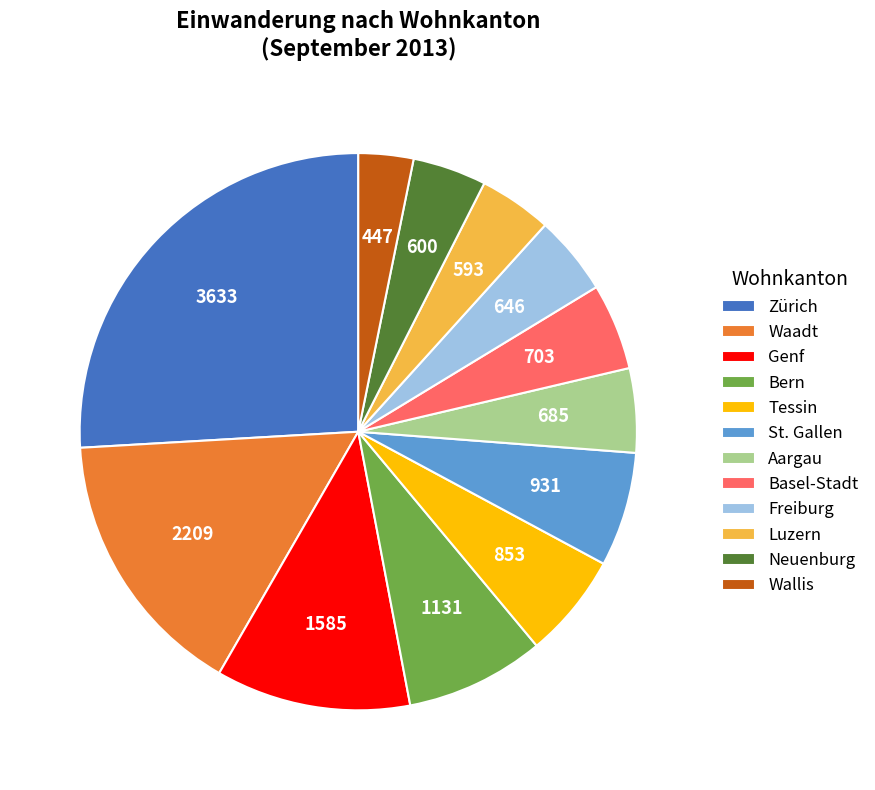

Approximately how many times larger is the value at Aargau compared to Basel-Stadt?

1.0